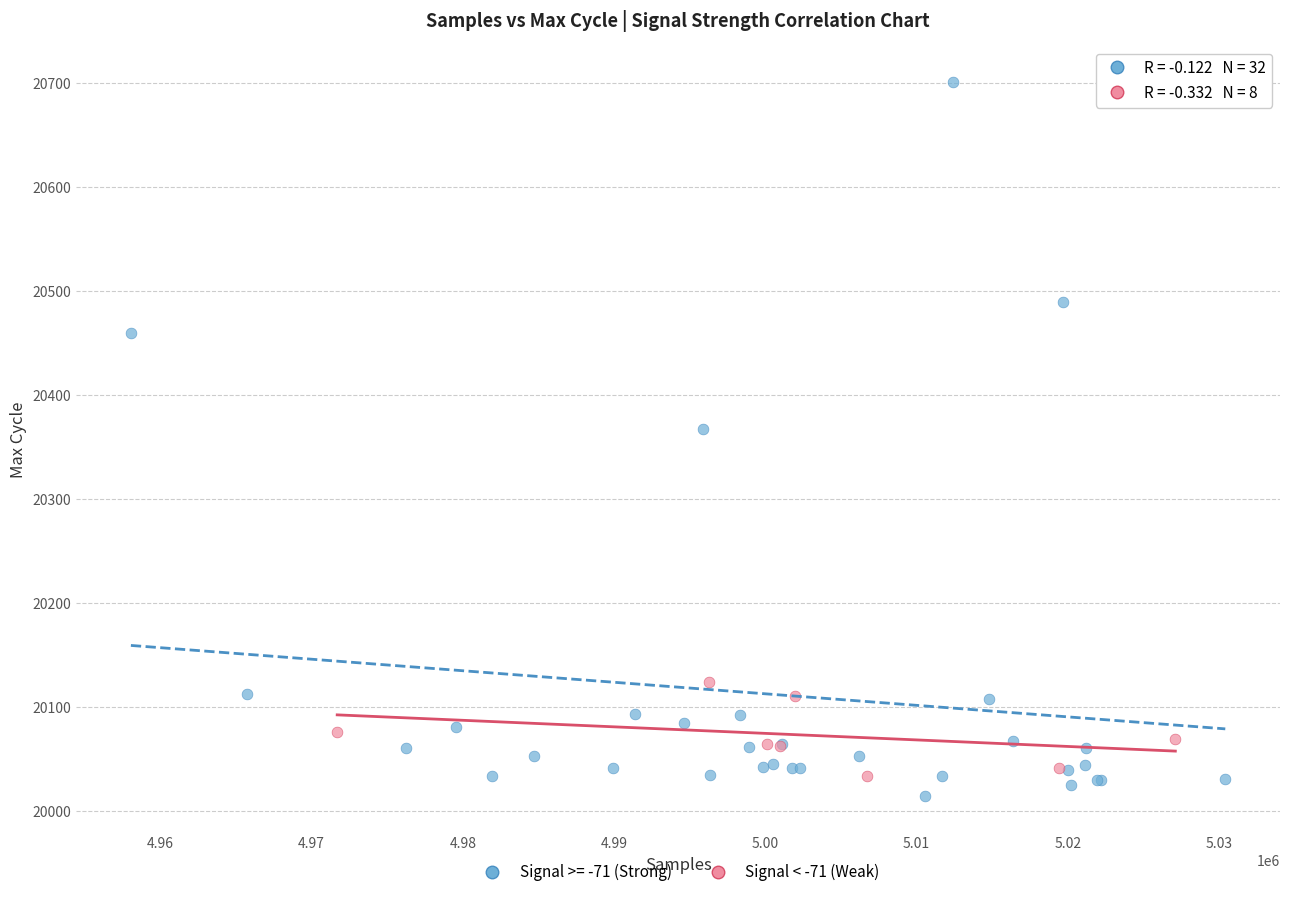

Which series reaches the maximum Y coordinate?

Signal >= -71 (Strong)